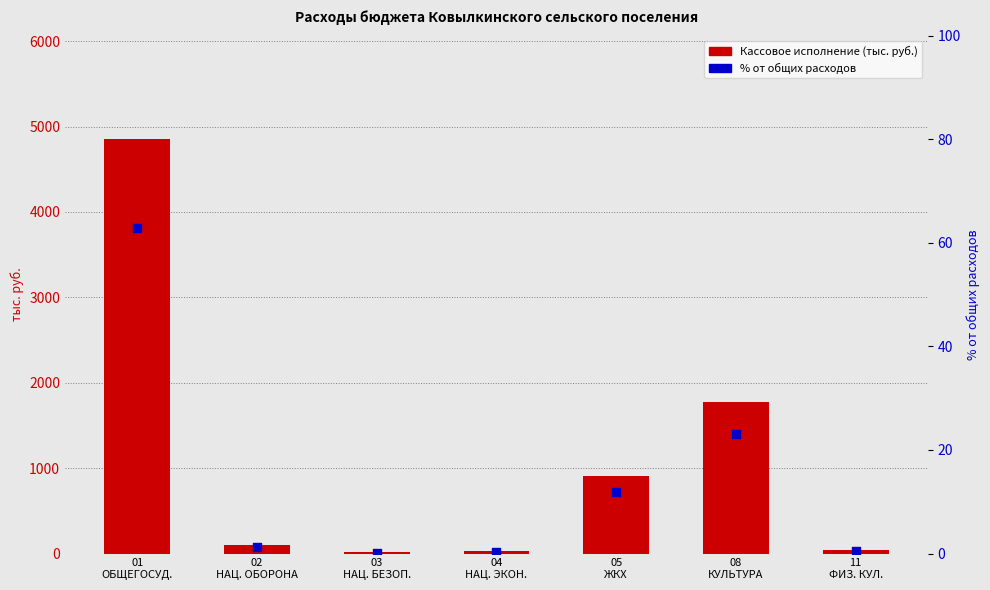

What are all the series names shown in the legend?

Кассовое исполнение (тыс. руб.), % от общих расходов